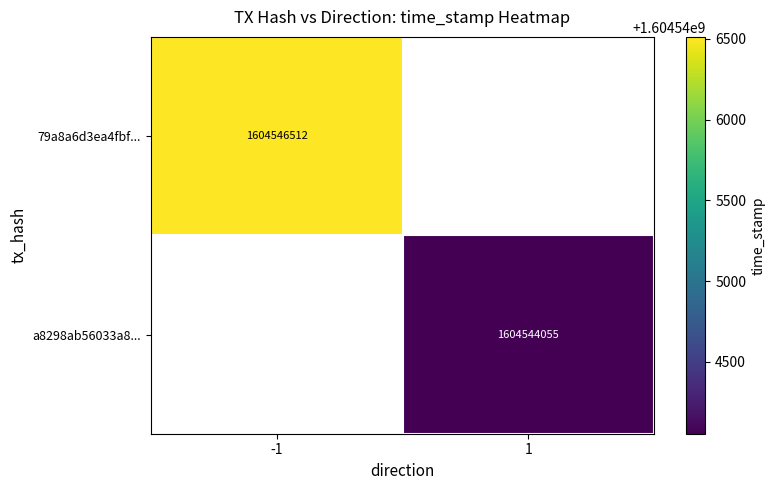

True or false: a8298ab56033a8... has a value of 1604544055 at 1.

True